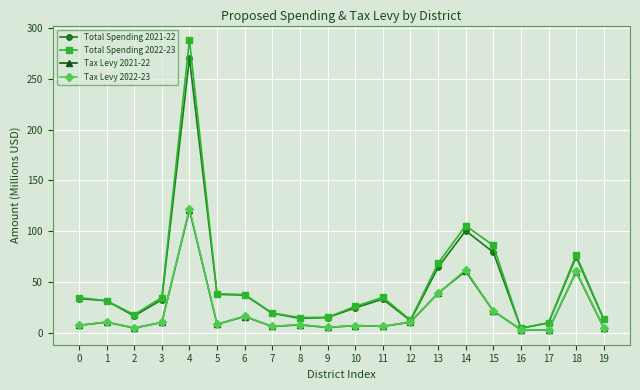

Which series has the largest range (max minus min)?

Total Spending 2022-23